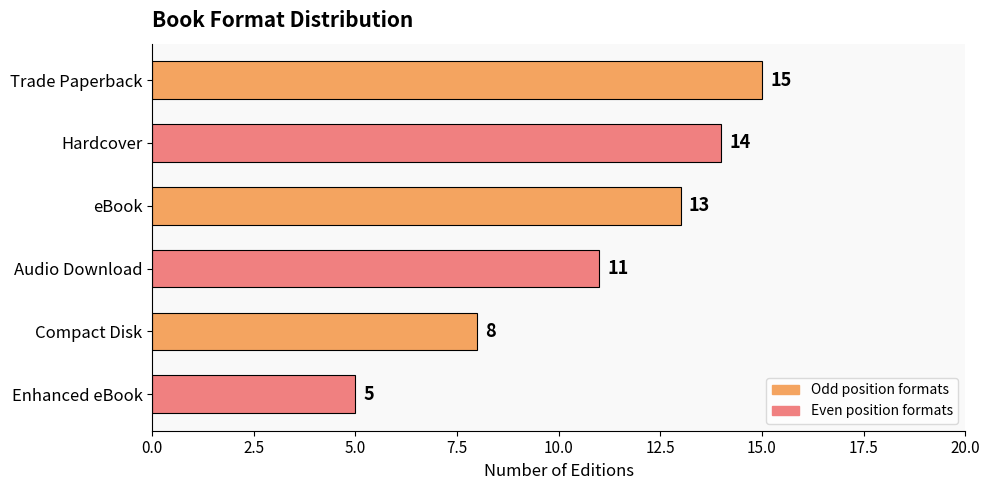

What is the ratio of the value at Audio Download to the value at Trade Paperback?

0.7